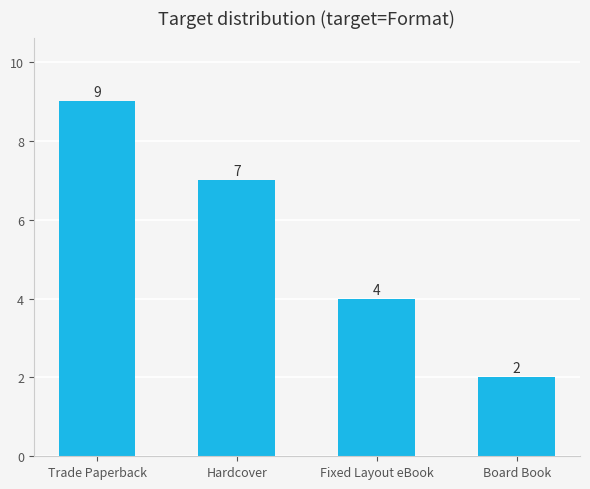

List the labels in order of value, smallest first.

Board Book, Fixed Layout eBook, Hardcover, Trade Paperback